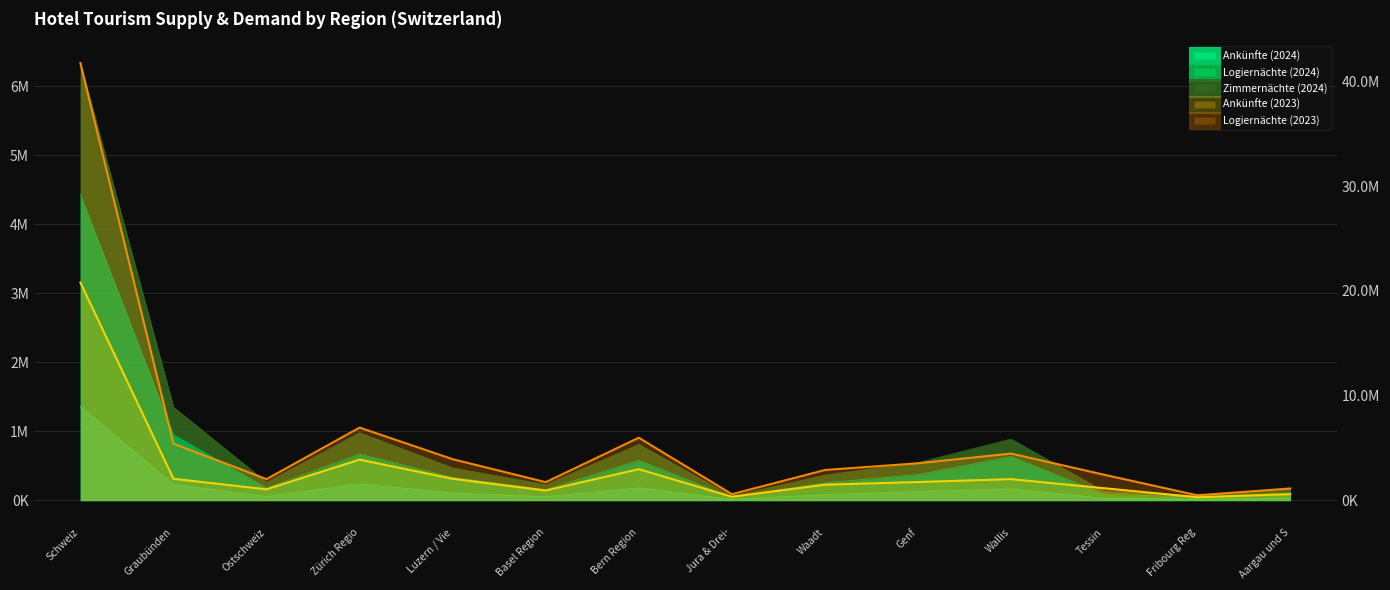

The value of Logiernächte (2024) at Genf is 82954. True or false?

False